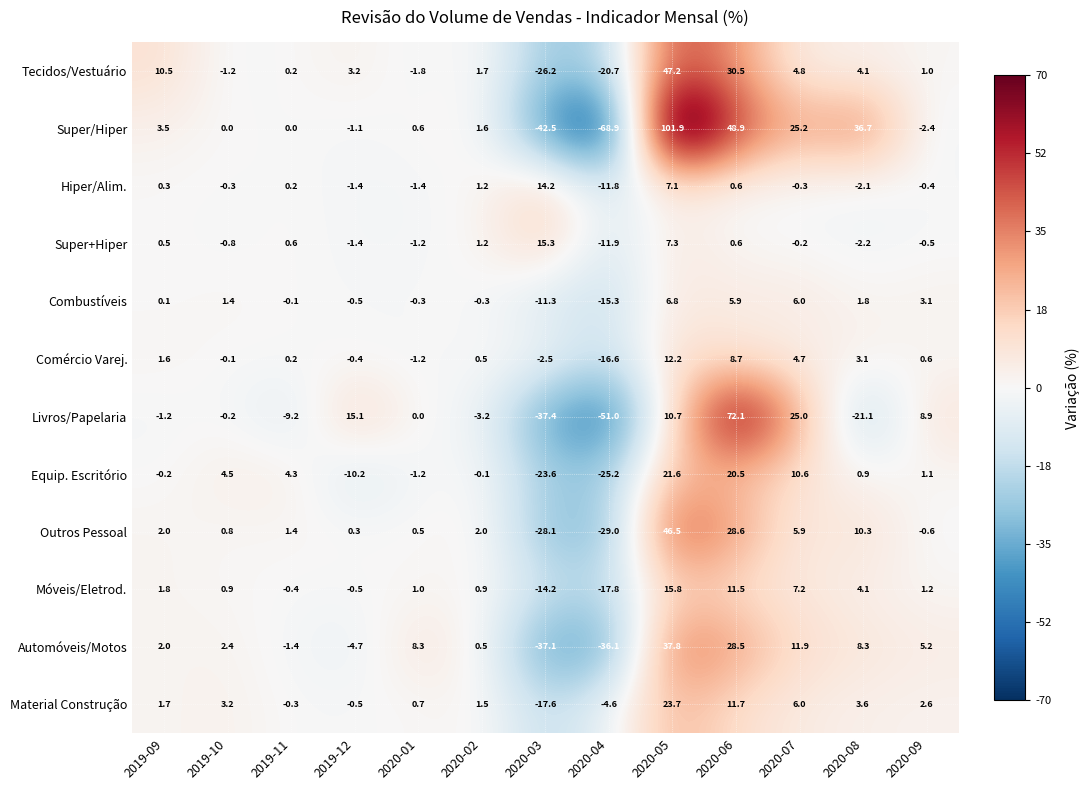

Is it true that Super+Hiper equals 12.3 at 2020-05?

False